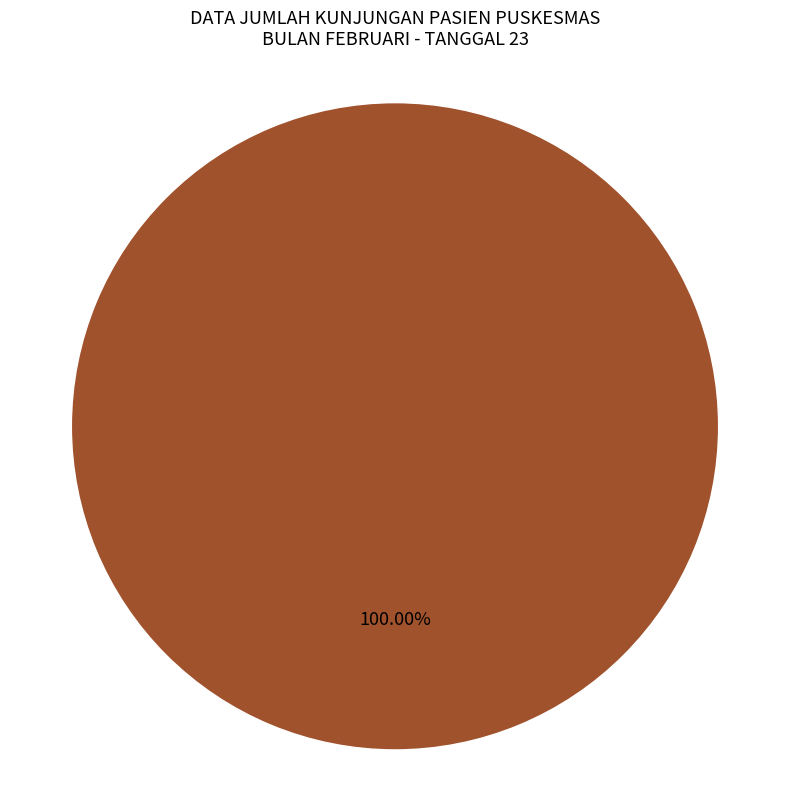

Is there any slice that represents more than half of the pie?

Yes